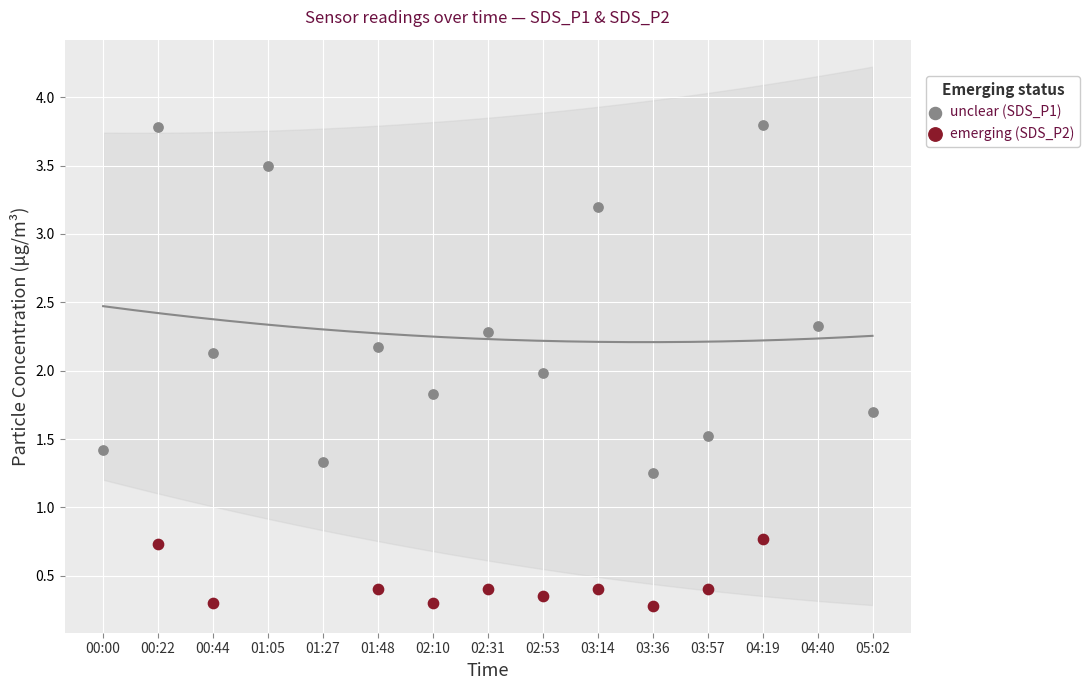

Which series has the widest spread of Y values?

unclear (SDS_P1)